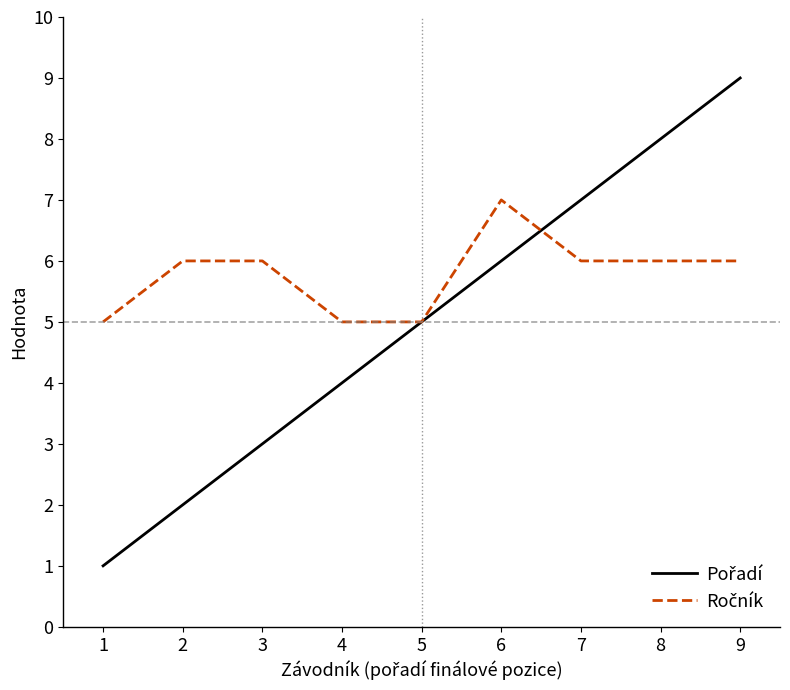

At which category does the chart reach its peak across all series?

9